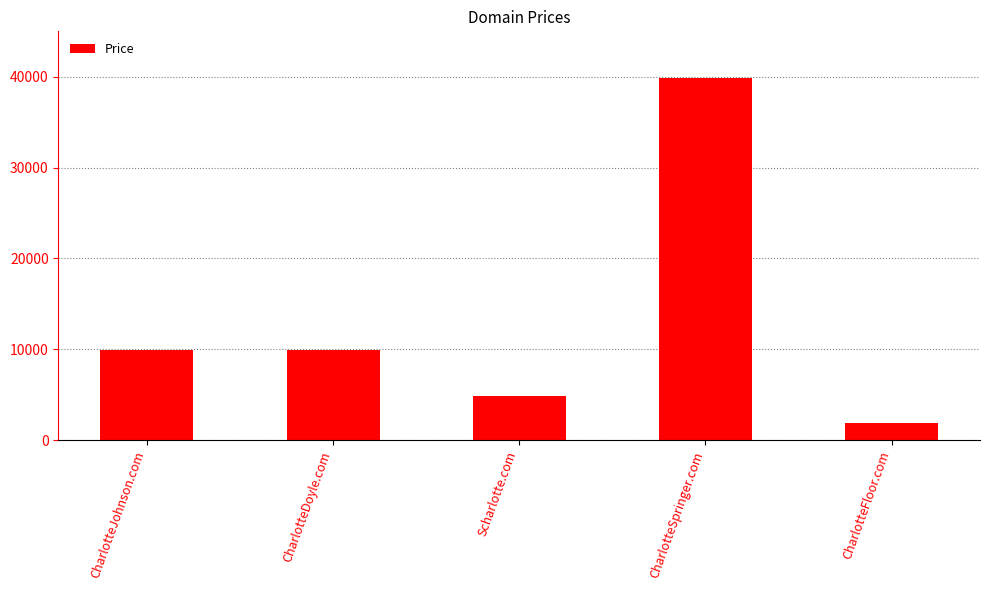

Reading left to right, transcribe all the data shown in this chart.

9888	9888	4888	39888	1888